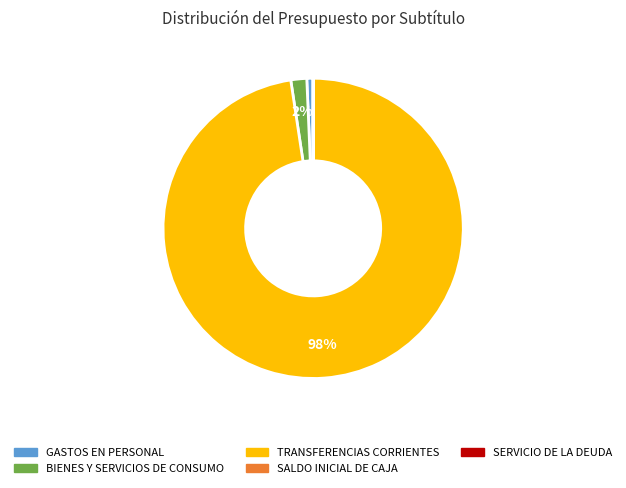

To the nearest percent, what is the combined percentage of BIENES Y SERVICIOS DE CONSUMO and TRANSFERENCIAS CORRIENTES?

99%